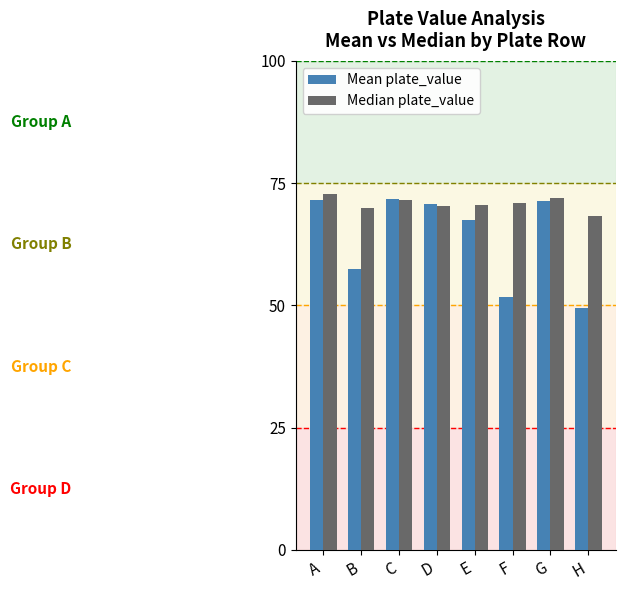

How many data points in Mean plate_value are less than 70?

4